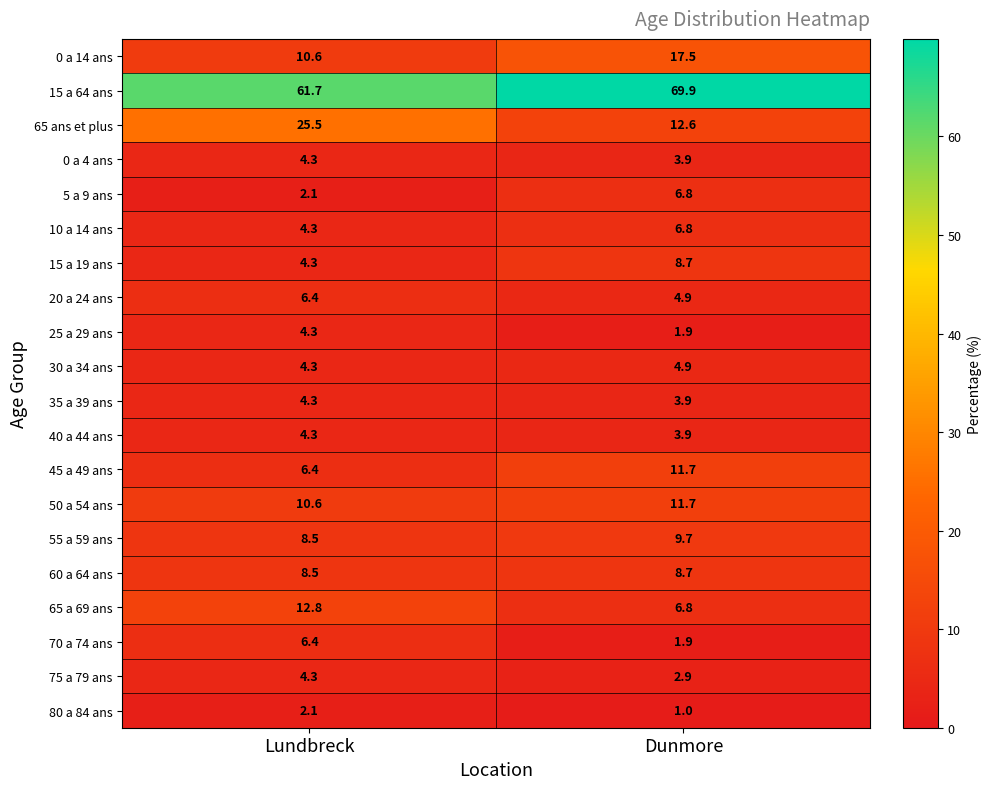

The value of 45 a 49 ans at Lundbreck is 8.8. True or false?

False